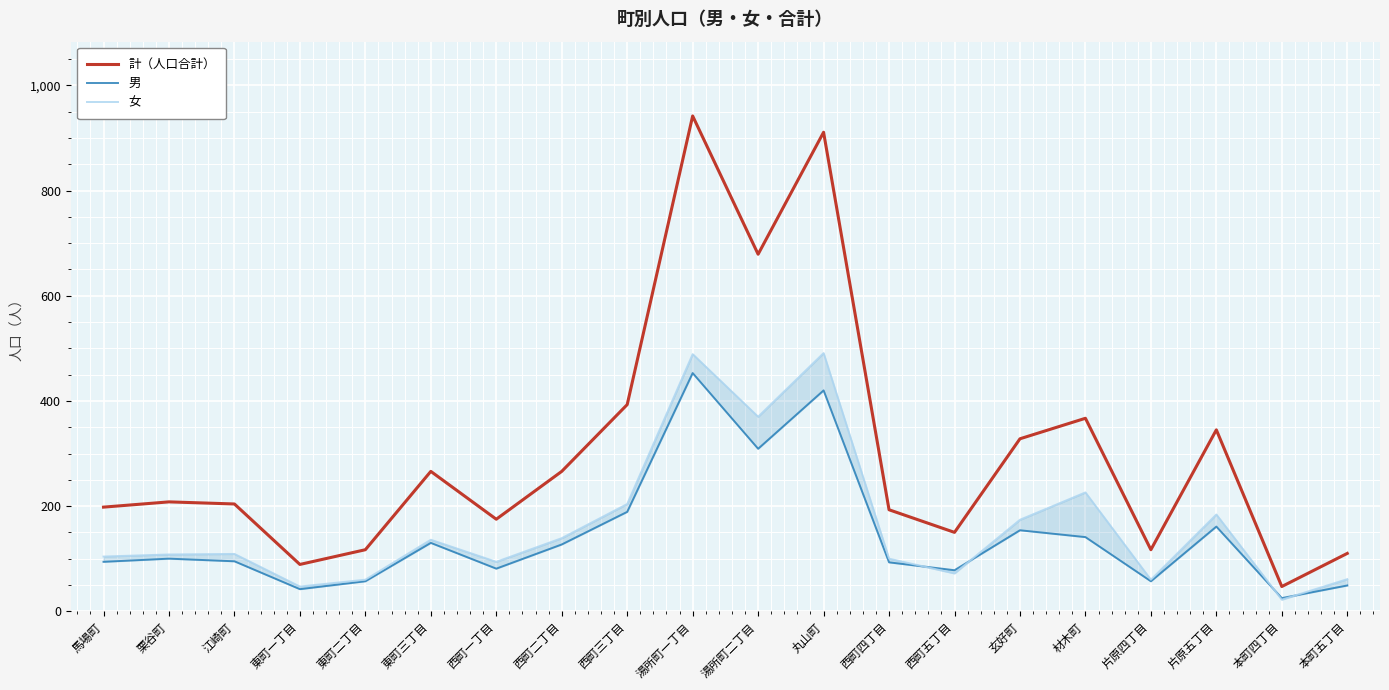

How many interior local peaks does the 女 series have?

6